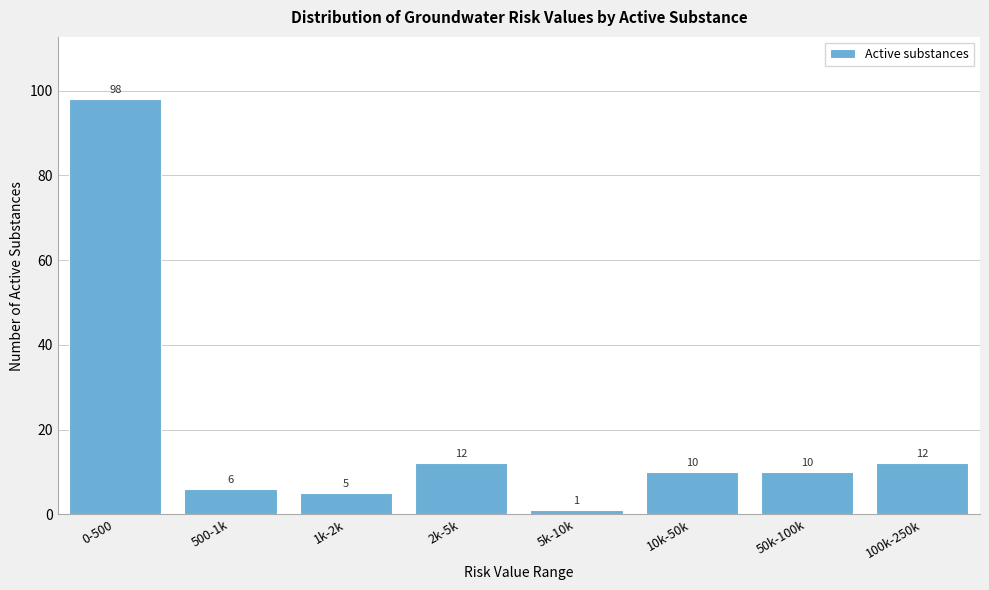

Reading right to left, what are all the values shown in this chart?

100k-250k=12	50k-100k=10	10k-50k=10	5k-10k=1	2k-5k=12	1k-2k=5	500-1k=6	0-500=98